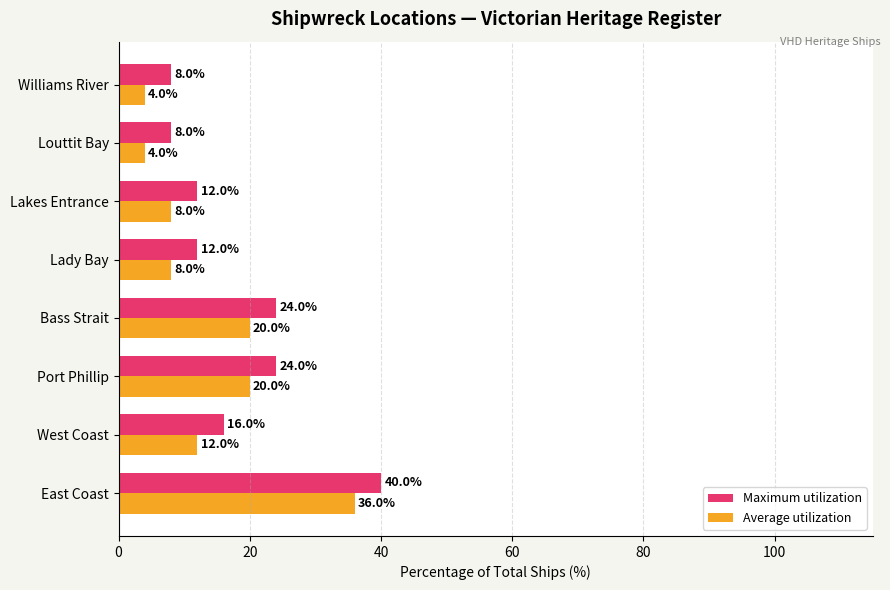

List the series in order of their overall mean, highest first.

Maximum utilization, Average utilization